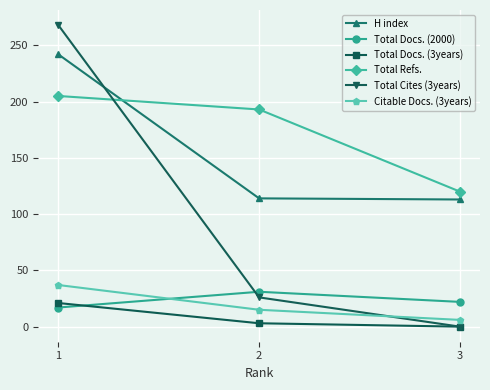

At which category does the chart reach its peak across all series?

1